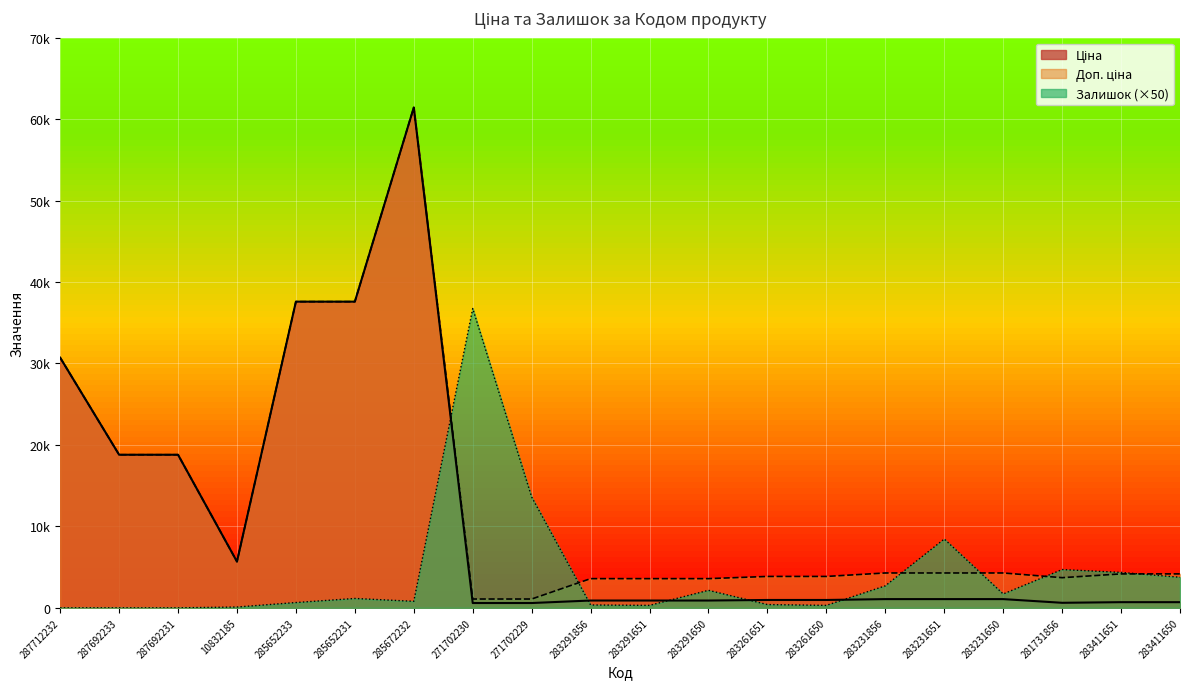

True or false: Доп. ціна has a value of 4165.6 at 283411651.

True